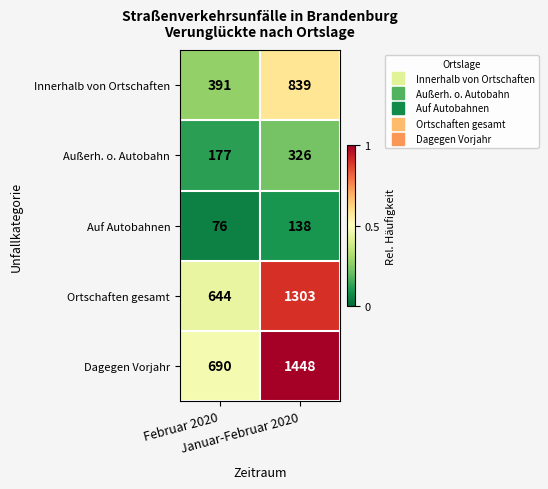

Rank the series by their maximum value, from highest to lowest.

Dagegen Vorjahr, Ortschaften gesamt, Innerhalb von Ortschaften, Außerh. o. Autobahn, Auf Autobahnen